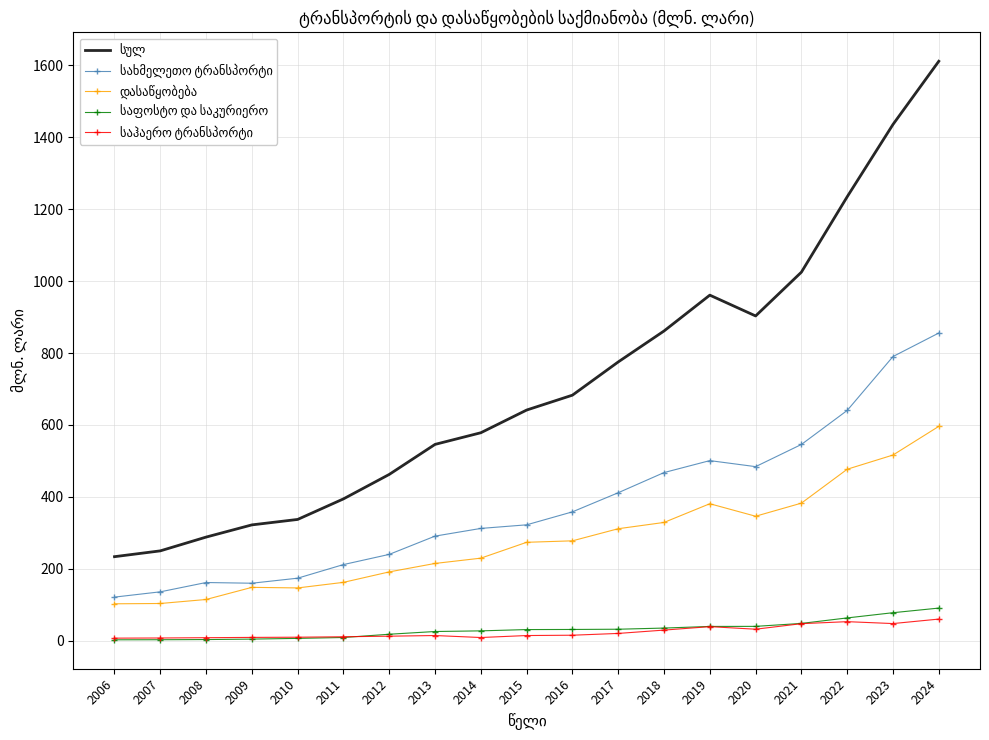

At which category is the sum across all series the highest?

2024